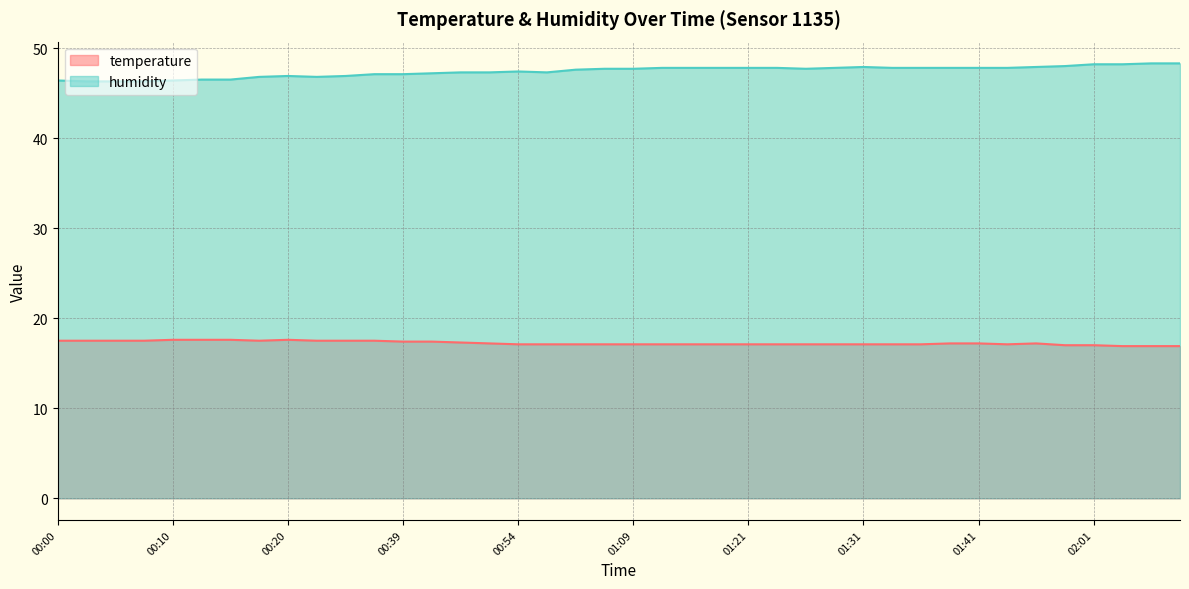

What is the label of the 6th point from the right?

01:48